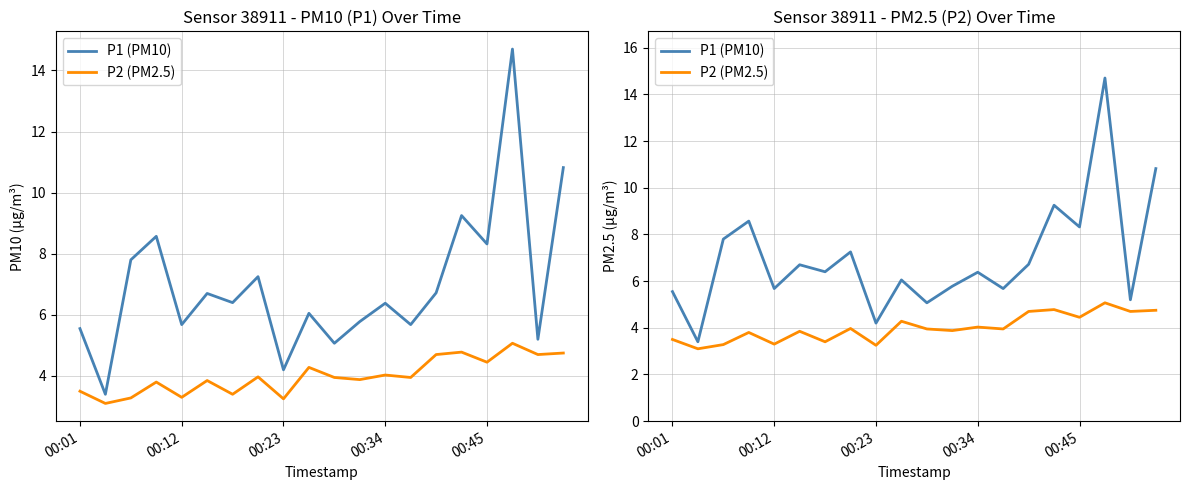

List the series in order of their overall mean, highest first.

P1 (PM10), P2 (PM2.5)